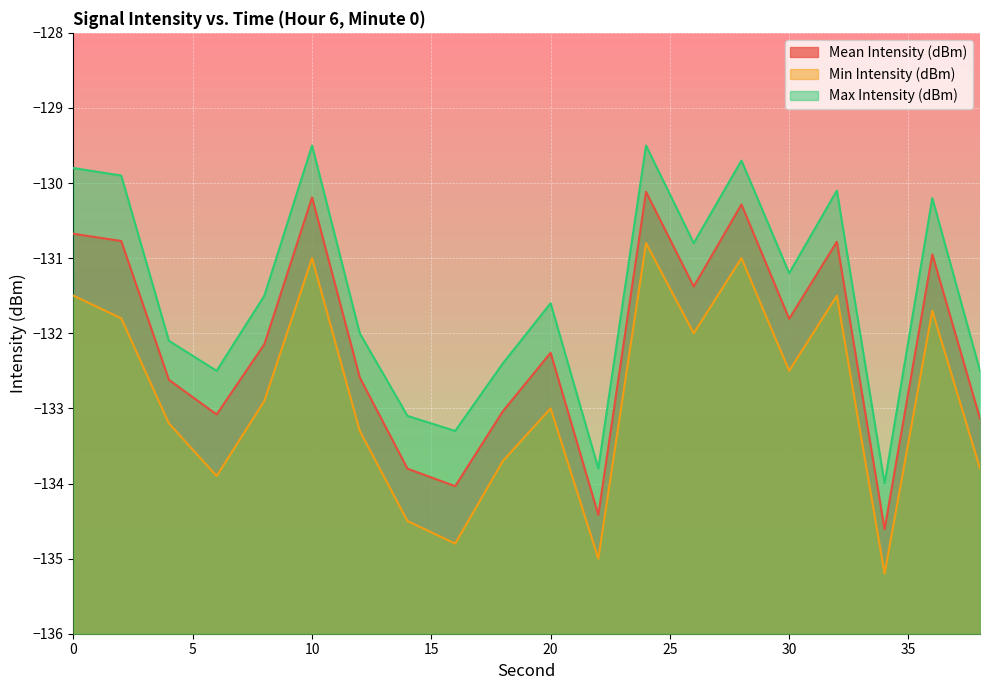

The Min Intensity (dBm) series shows -132.0 at 26. True or false?

True